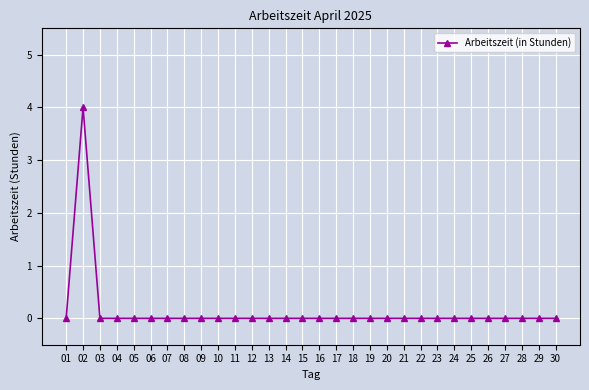

What is the sum of all values?

4